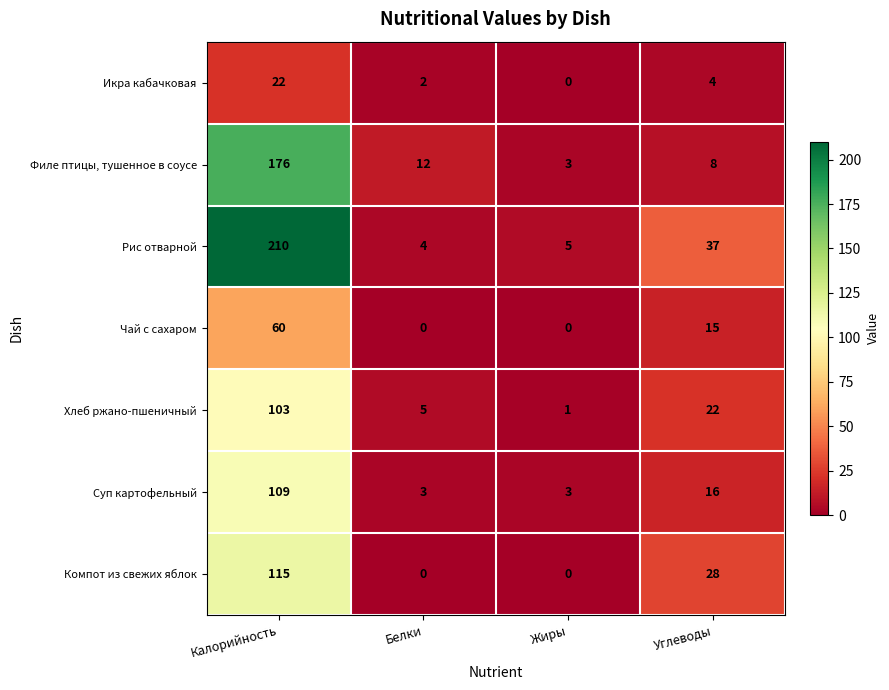

At which label is Компот из свежих яблок closest to 57?

Углеводы